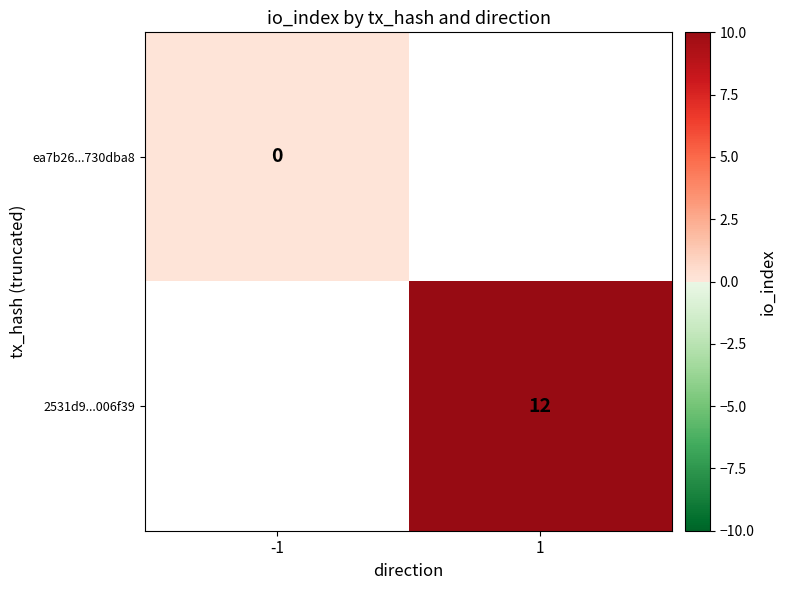

True or false: 2531d9...006f39 has a value of 18 at 1.

False